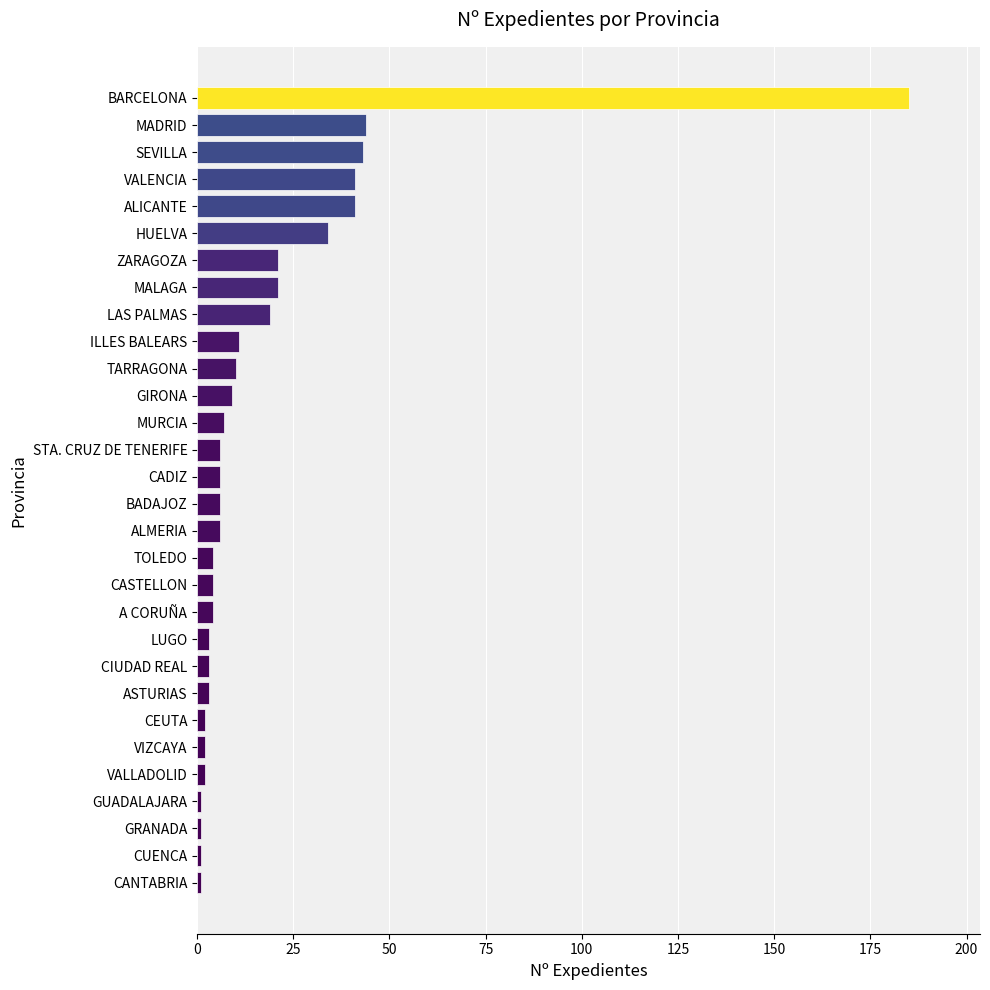

What is the maximum value shown in the chart?

185